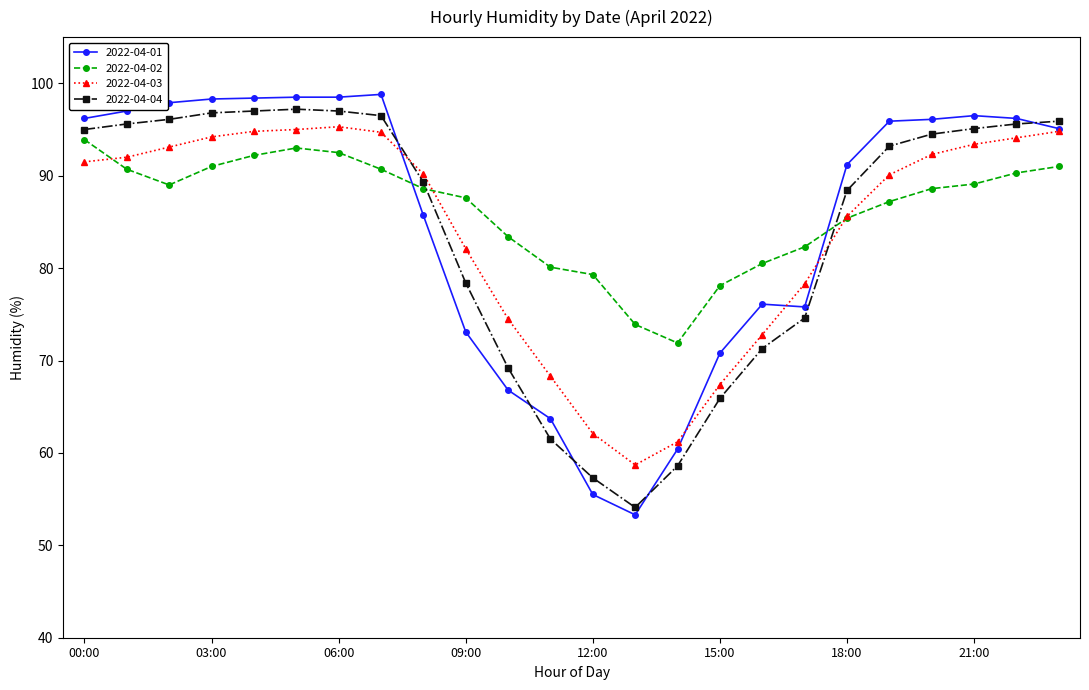

What is the smallest value displayed?

53.3